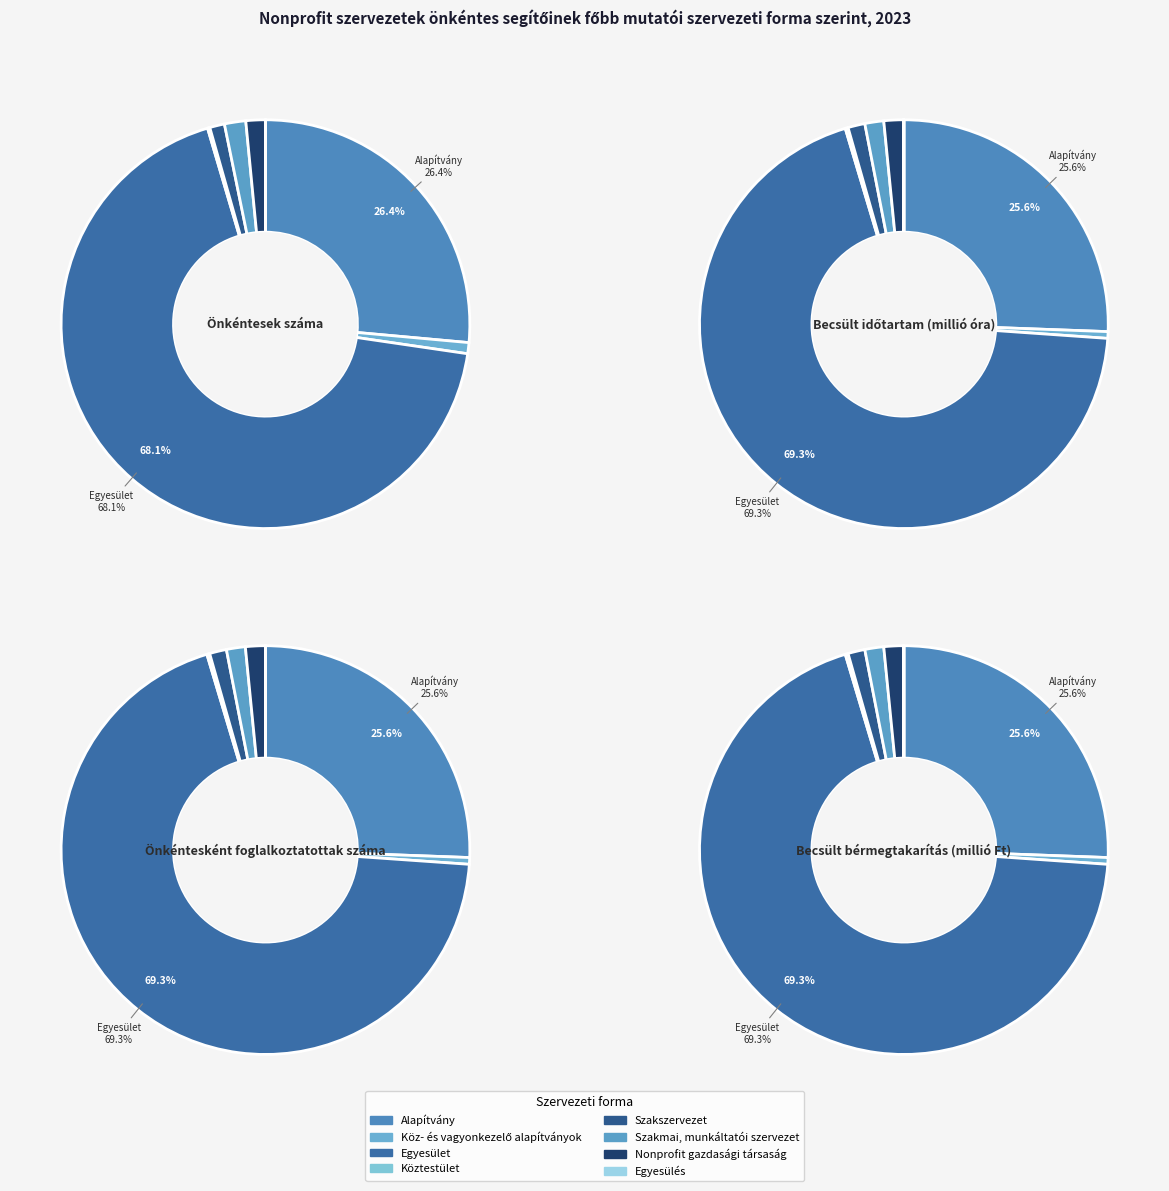

Is there a majority slice in this chart?

Yes